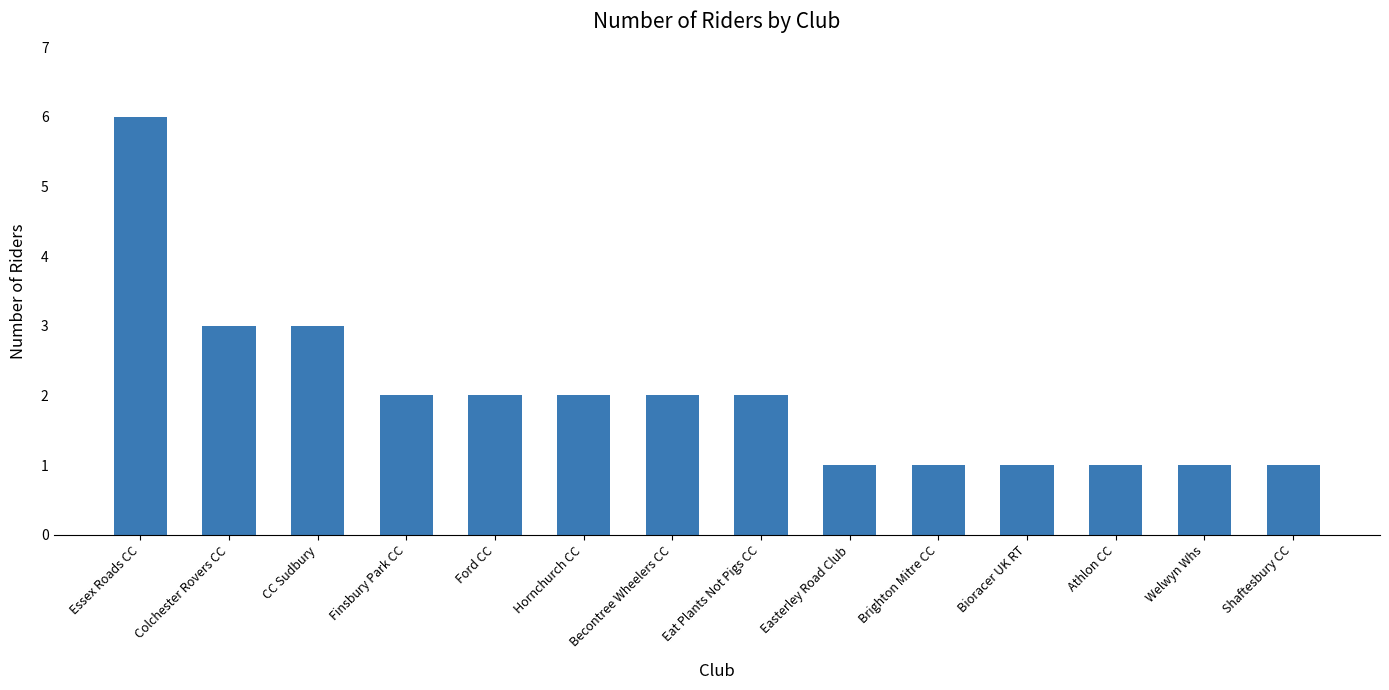

Reading left to right, what are all the values shown in this chart?

Essex Roads CC=6	Colchester Rovers CC=3	CC Sudbury=3	Finsbury Park CC=2	Ford CC=2	Hornchurch CC=2	Becontree Wheelers CC=2	Eat Plants Not Pigs CC=2	Easterley Road Club=1	Brighton Mitre CC=1	Bioracer UK RT=1	Athlon CC=1	Welwyn Whs=1	Shaftesbury CC=1